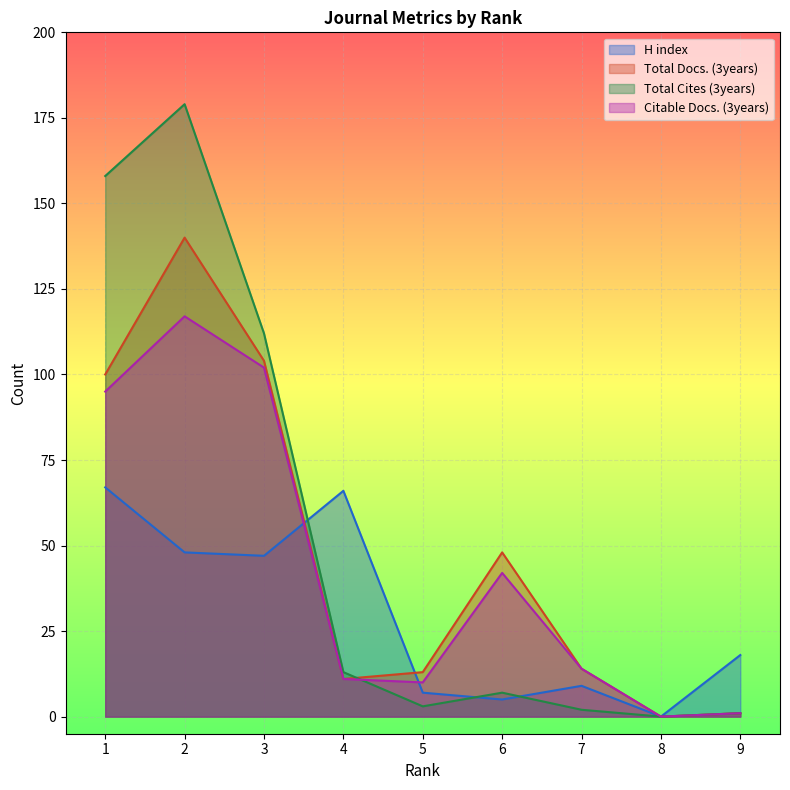

What is the sum of the Citable Docs. (3years) values at 2 and 1?

212